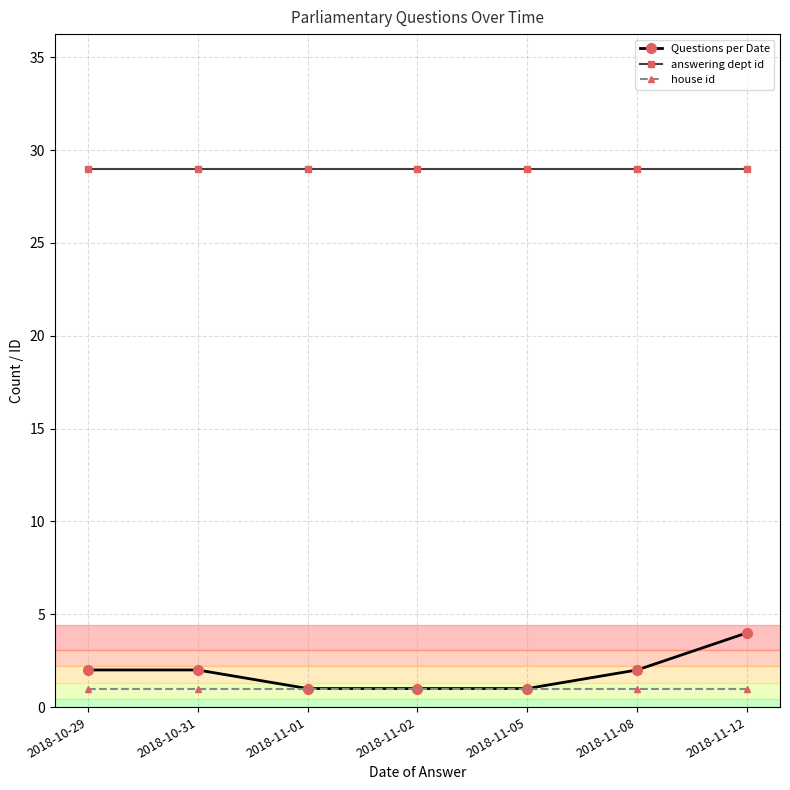

True or false: house id and answering dept id intersect in this chart.

False